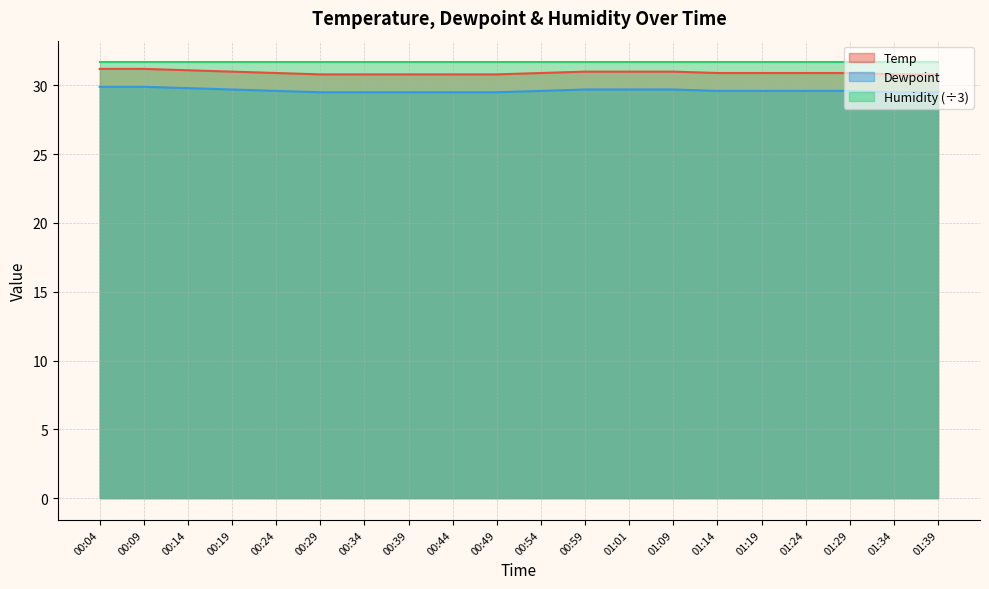

How many lines are shown in the chart?

3